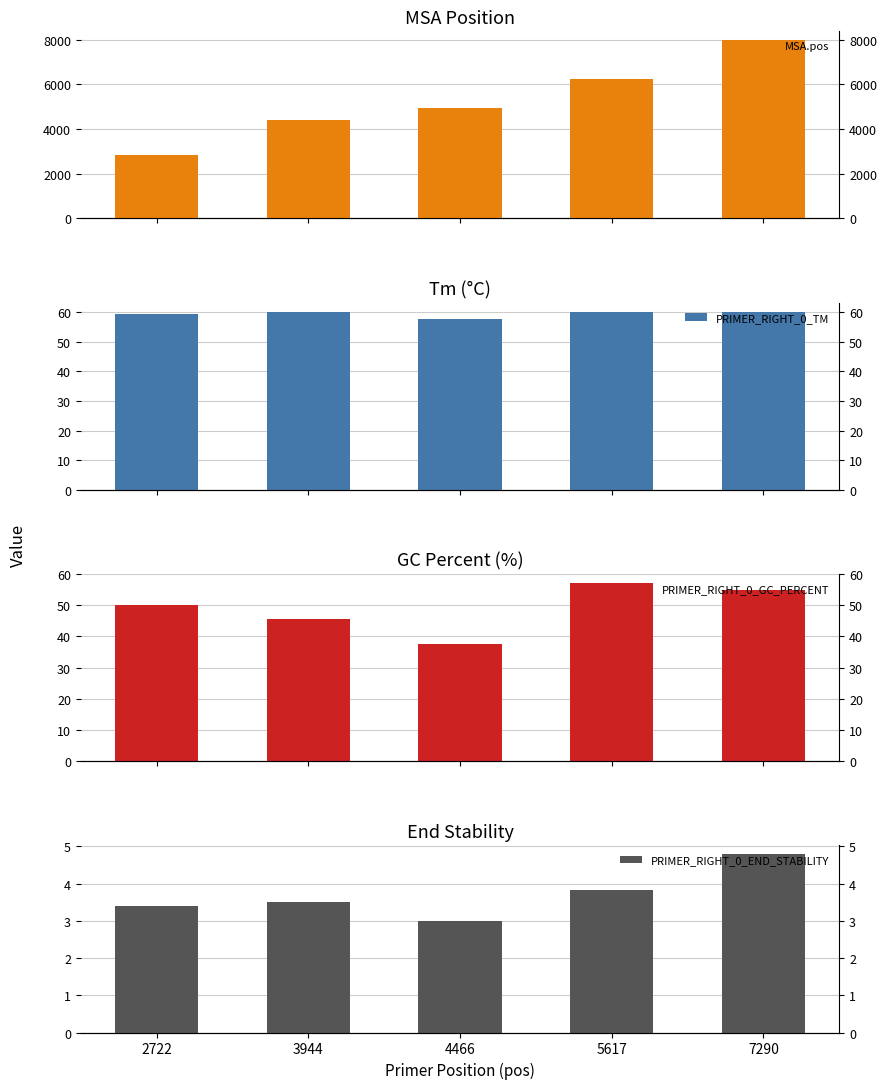

Which category has the highest value in the PRIMER_RIGHT_0_TM series?

5617